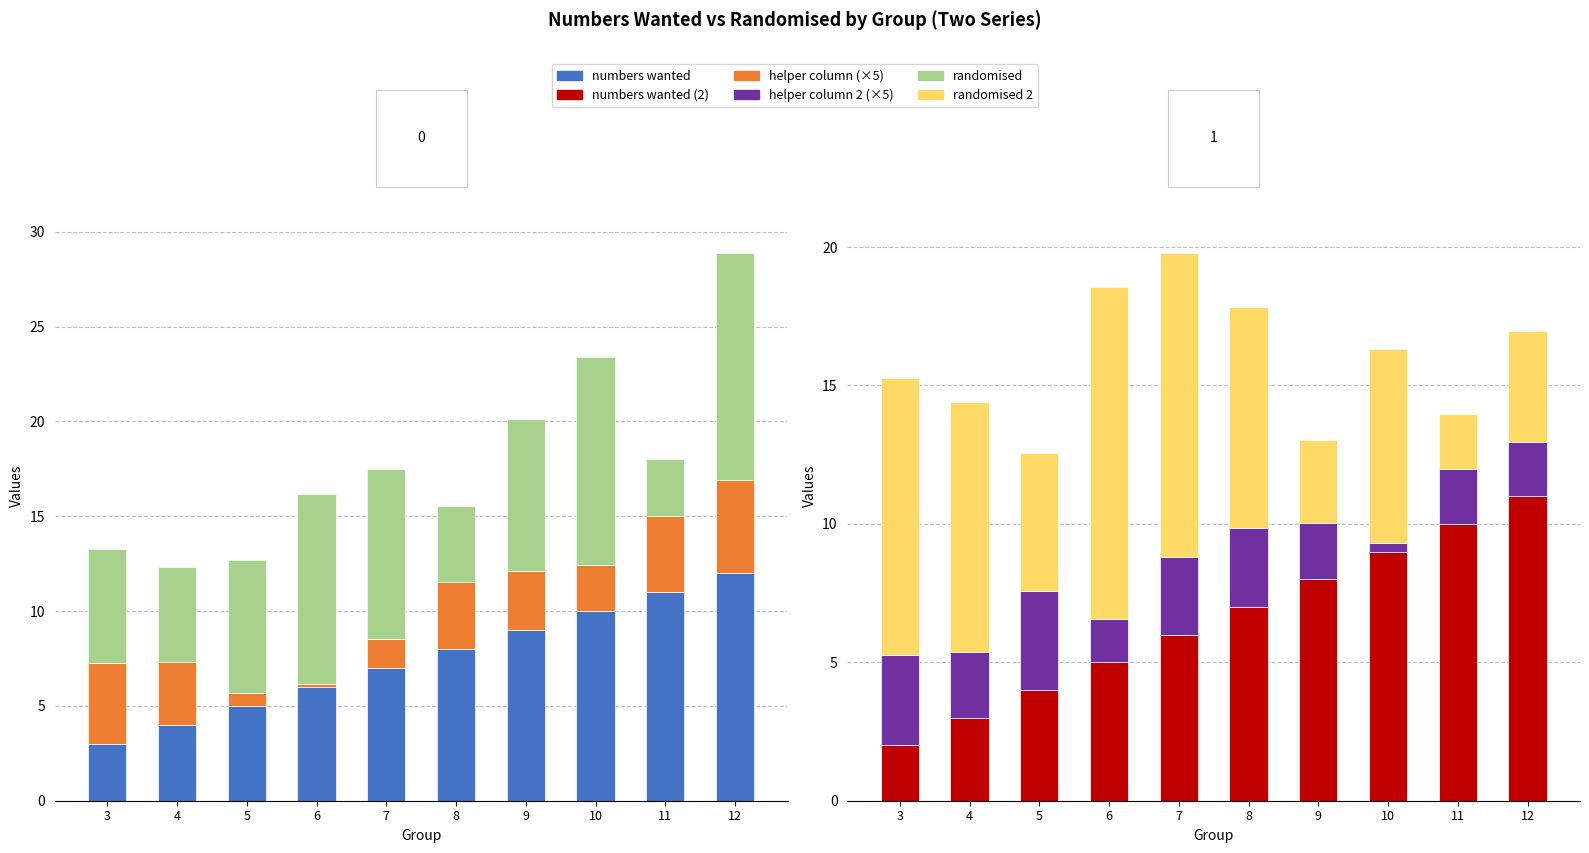

What is the maximum value for helper column (×5)?

4.9